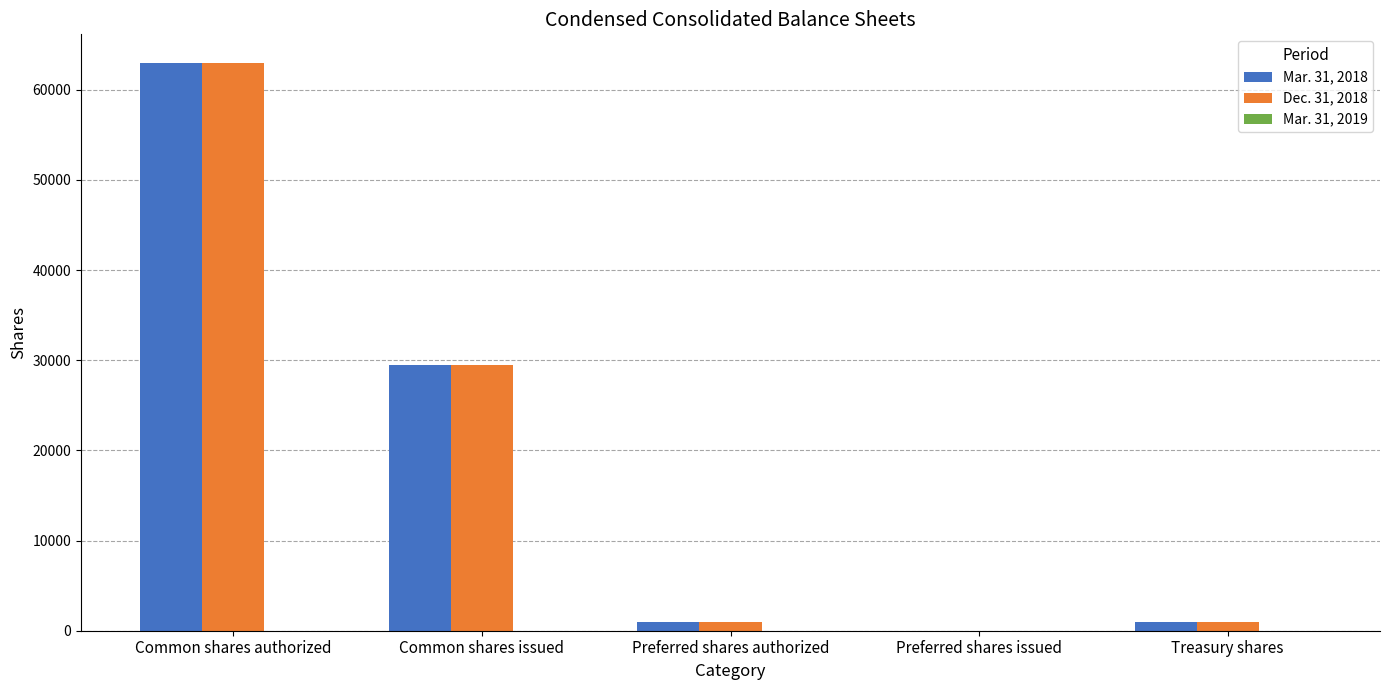

At which category is the sum across all series the highest?

Common shares authorized